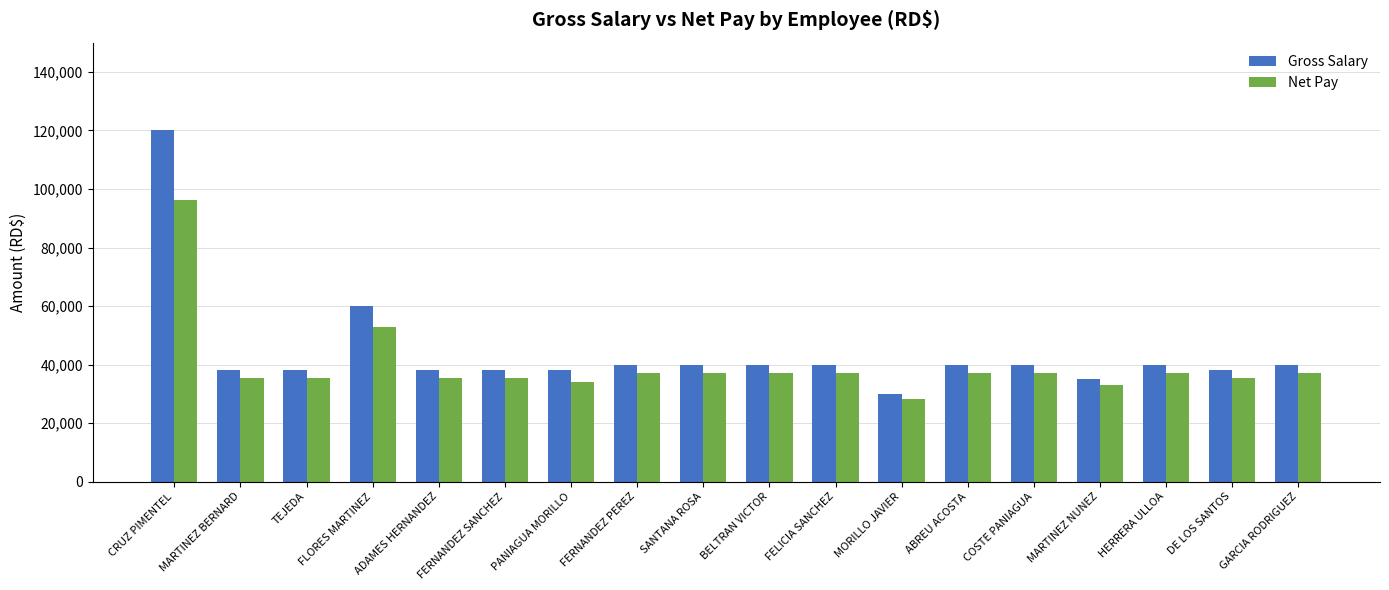

What is the difference between the maximum and minimum values in the Net Pay series?

67871.1